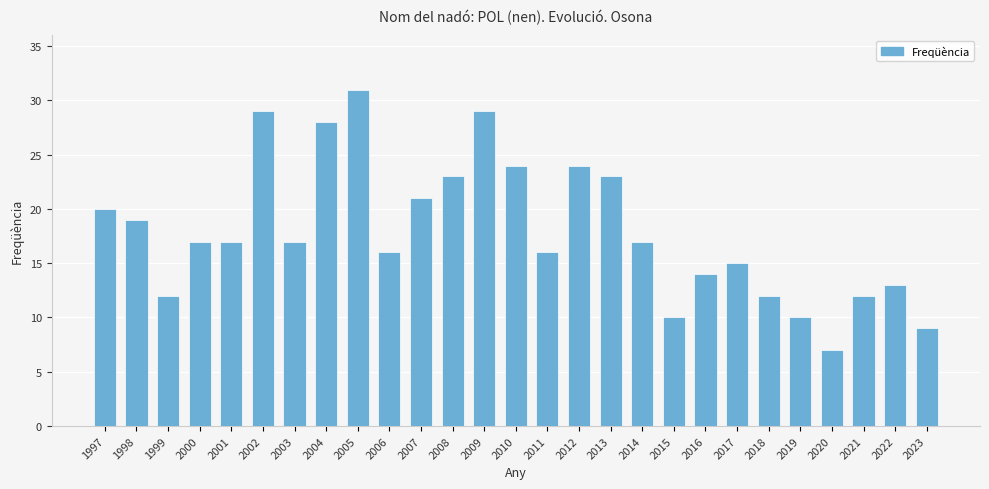

What is the minimum value shown in the chart?

7